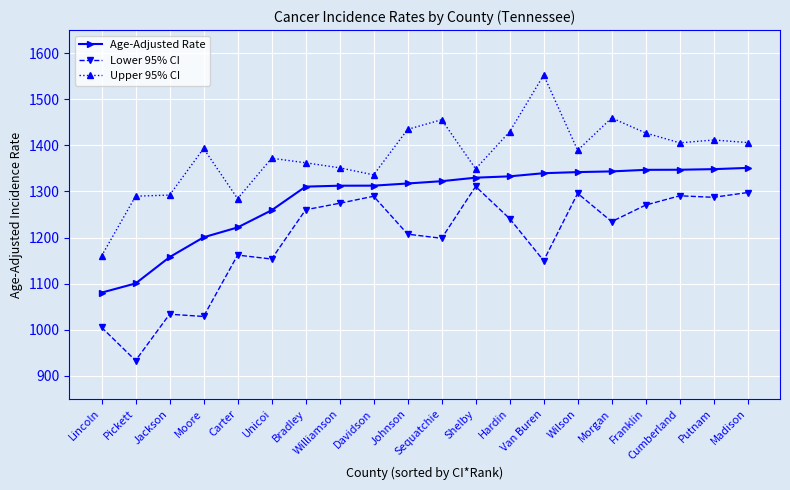

What position from the right is Lincoln?

20